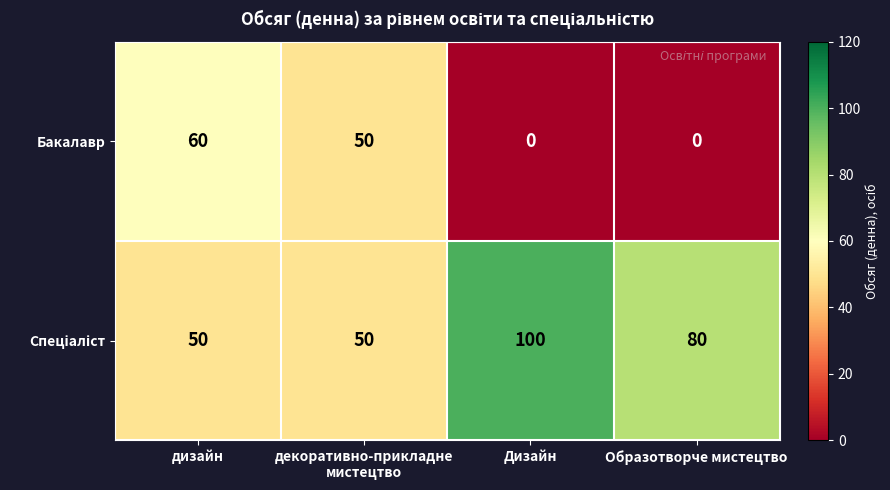

What is the difference between the maximum and minimum values in the Бакалавр series?

60